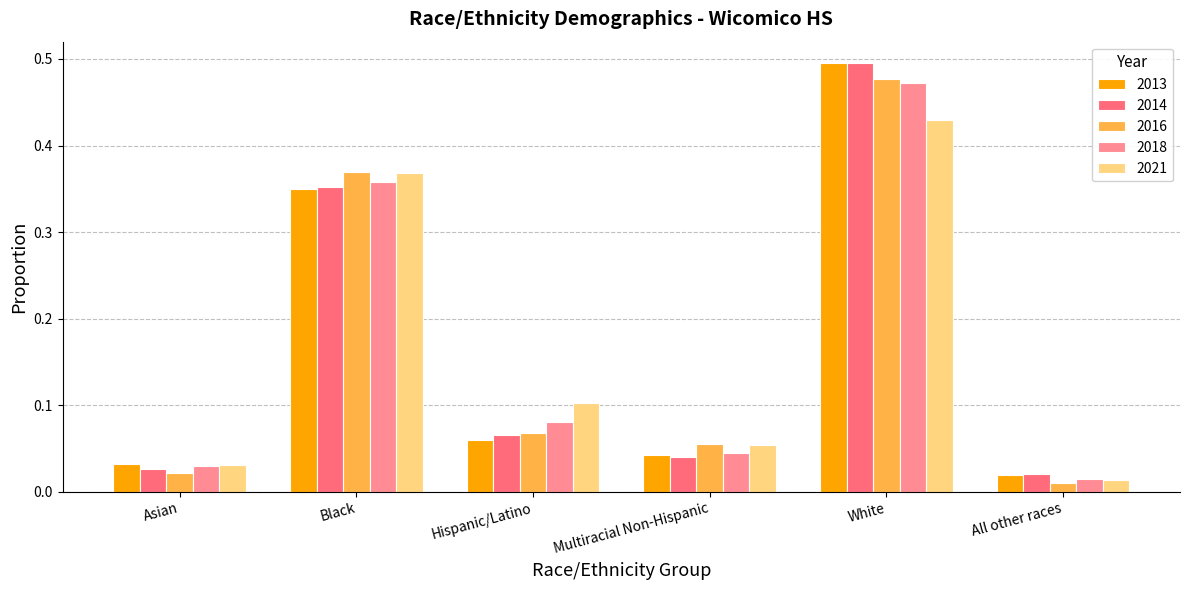

List the labels in order of 2014 value, largest first.

White, Black, Hispanic/Latino, Multiracial Non-Hispanic, Asian, All other races